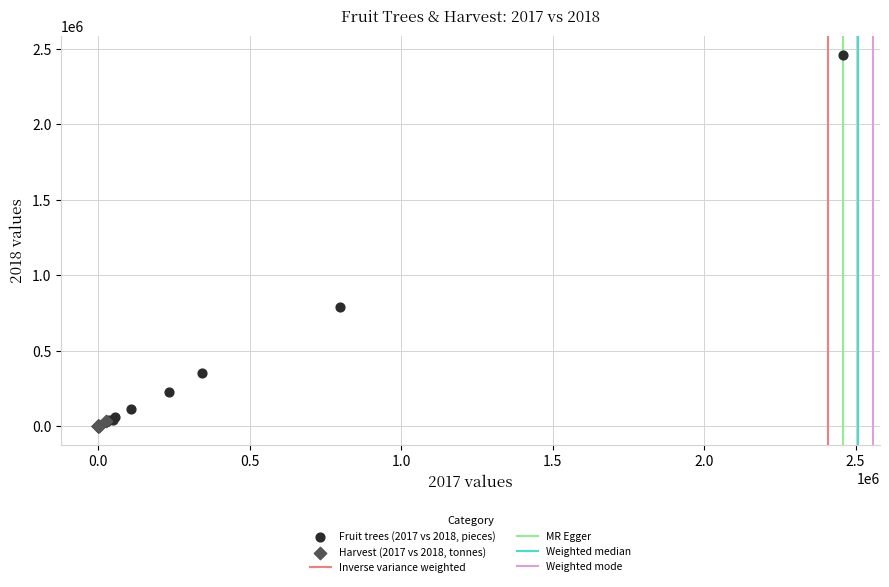

Which series has the largest Y range (max minus min)?

Fruit trees (2017 vs 2018, pieces)